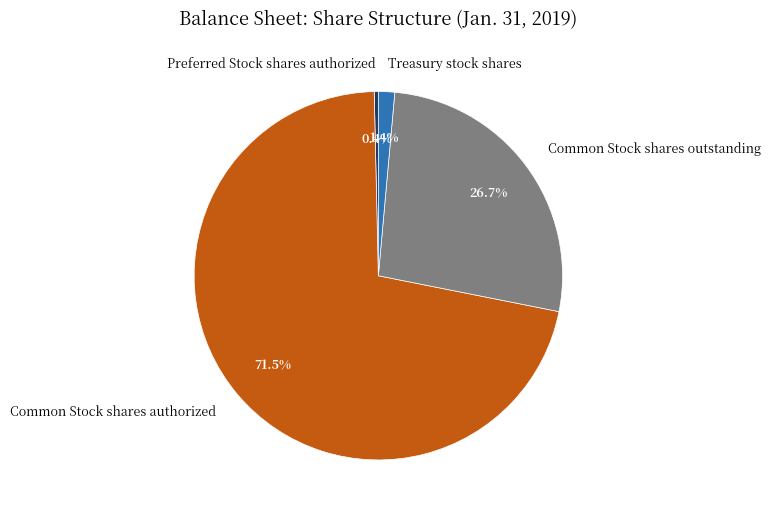

Between Common Stock shares outstanding and Preferred Stock shares authorized, which is larger?

Common Stock shares outstanding